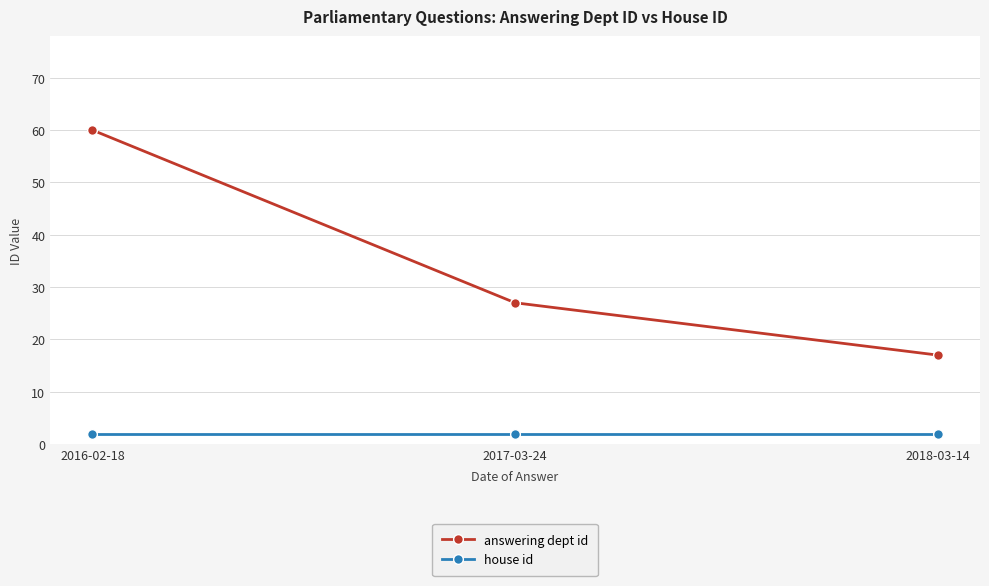

What is the greatest value displayed?

60